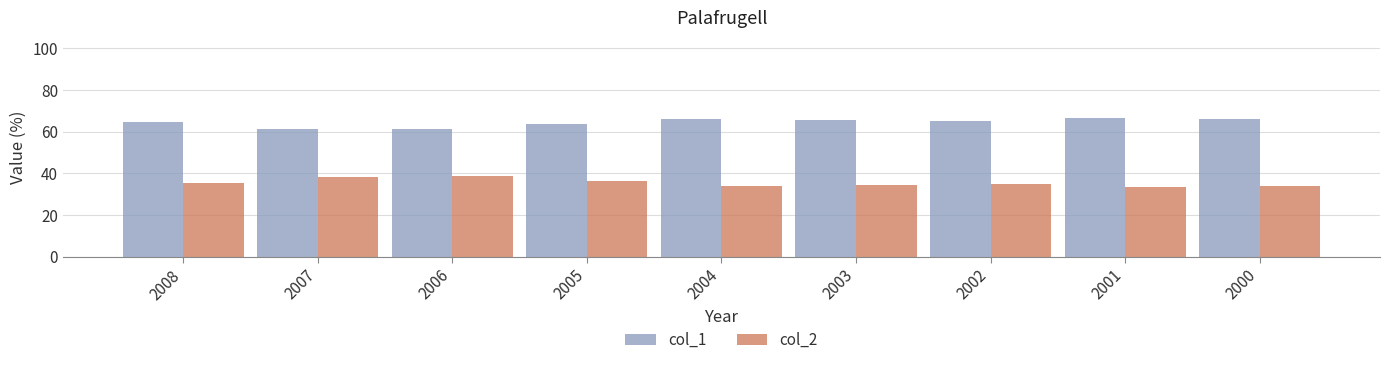

Which series has the largest total across all categories?

col_1